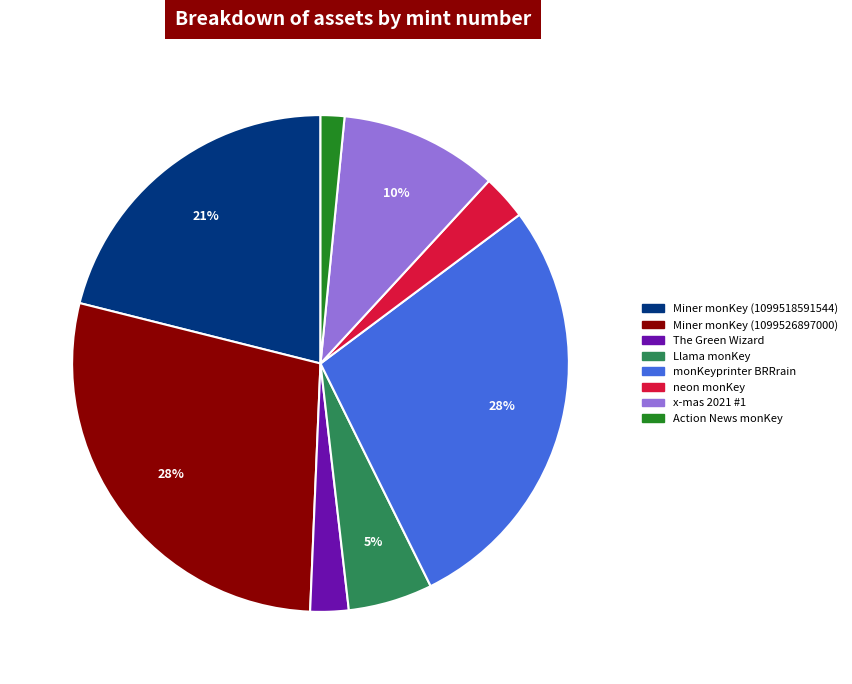

To the nearest percent, what is the average slice percentage?

12%